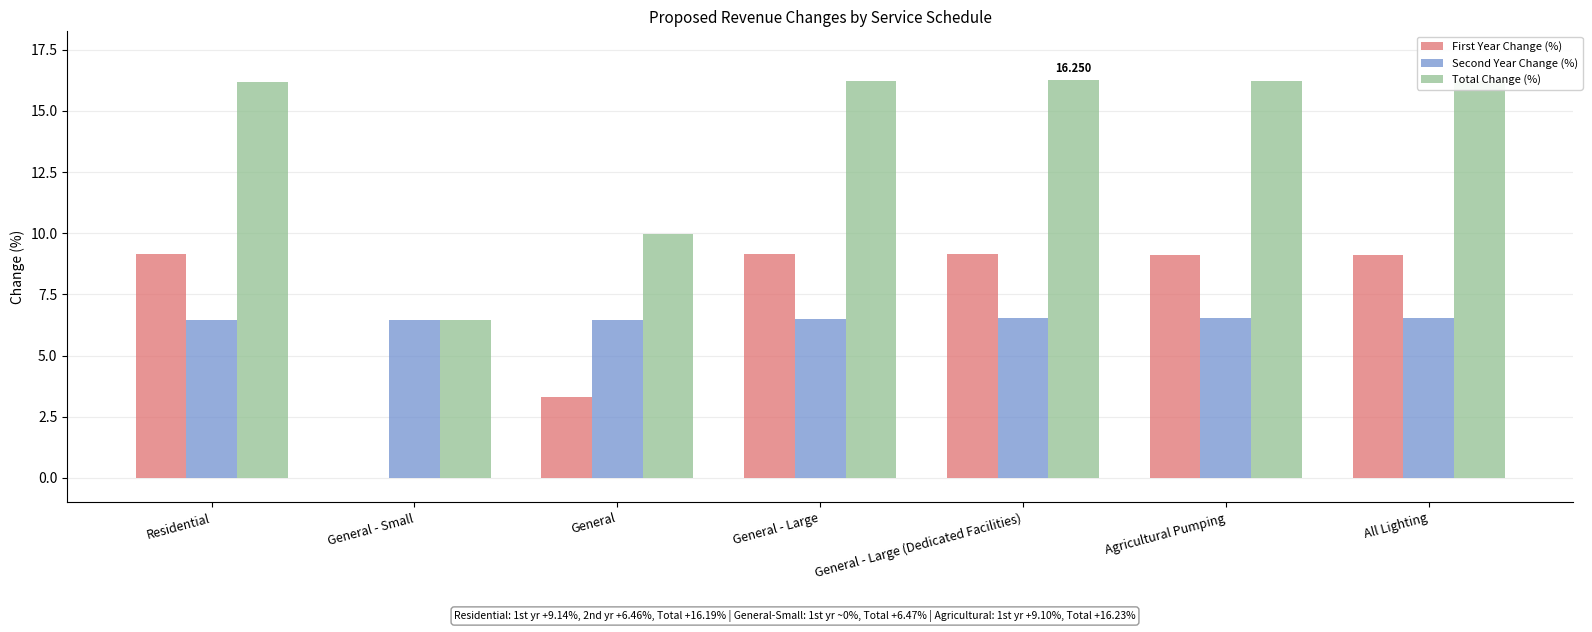

At which label is First Year Change (%) closest to 4?

General